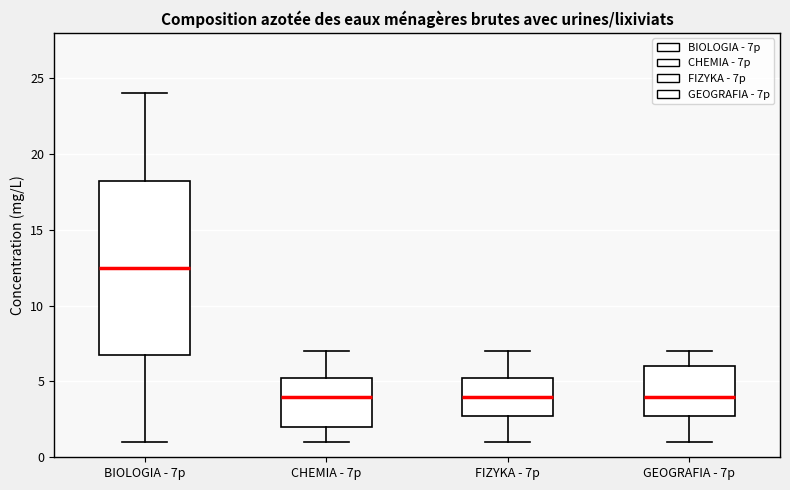

Reading left to right, read every box against the y-axis: the position of its median line, the range the box covers, and the ends of its whiskers. The values are not printed on the chart, so give them approximately, as read against the axis.

BIOLOGIA - 7p: median 12.5, box 7.0 to 18.5, whiskers 1.0 to 24.0
CHEMIA - 7p: median 4.0, box 2.0 to 5.5, whiskers 1.0 to 7.0
FIZYKA - 7p: median 4.0, box 3.0 to 5.5, whiskers 1.0 to 7.0
GEOGRAFIA - 7p: median 4.0, box 3.0 to 6.0, whiskers 1.0 to 7.0